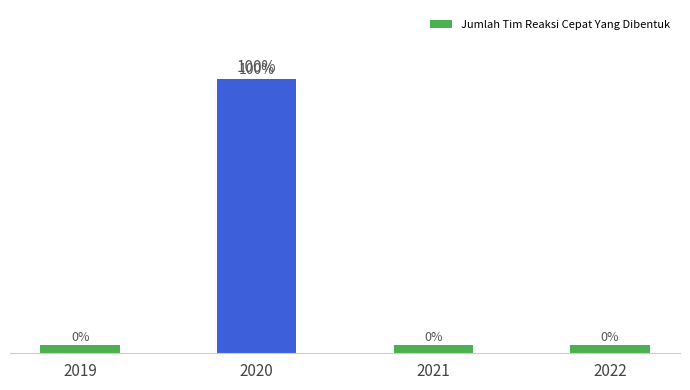

What is the greatest value displayed?

1.0